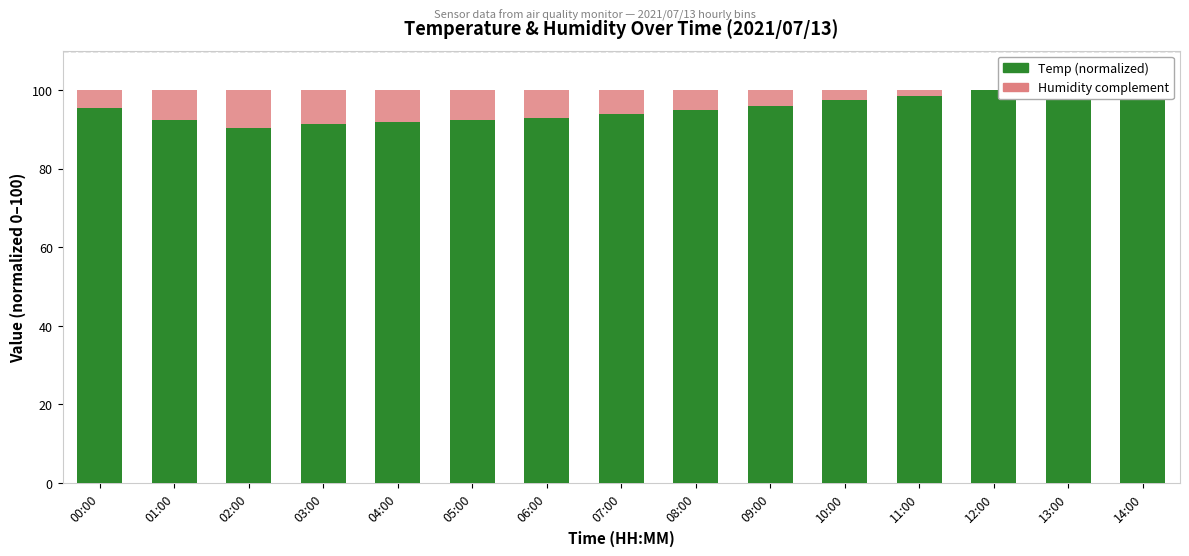

What are all the series names shown in the legend?

Temp (normalized), Humidity complement